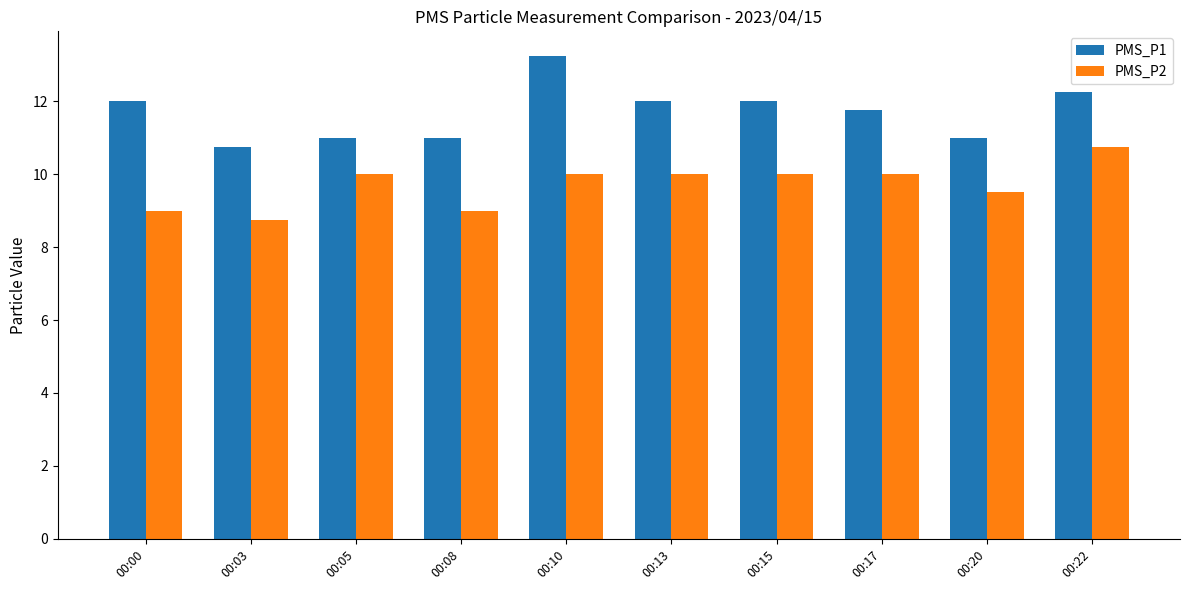

Which series has the largest range (max minus min)?

PMS_P1